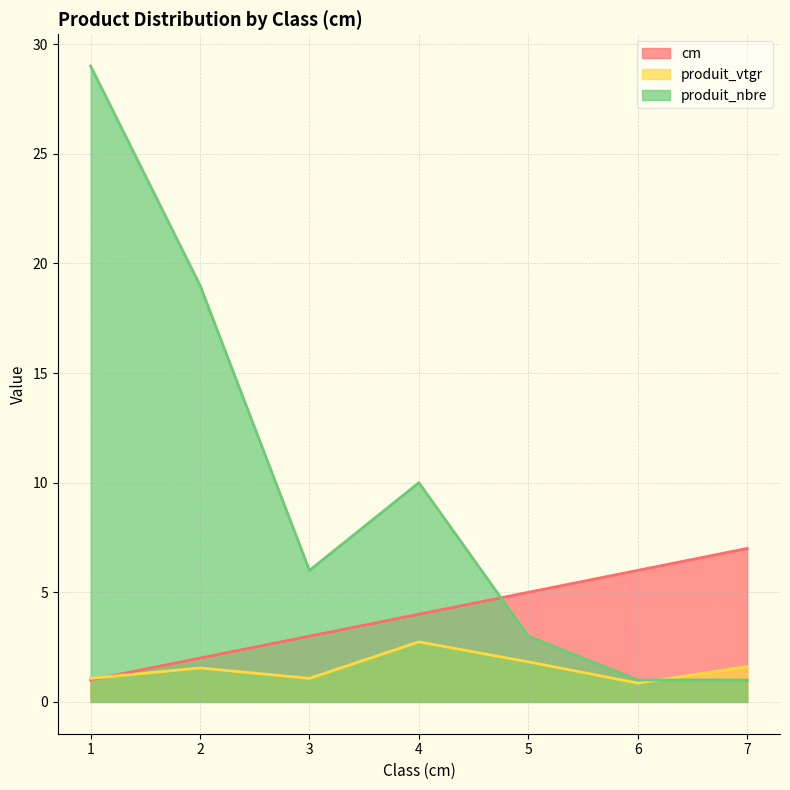

Where is the first local minimum for produit_vtgr?

3